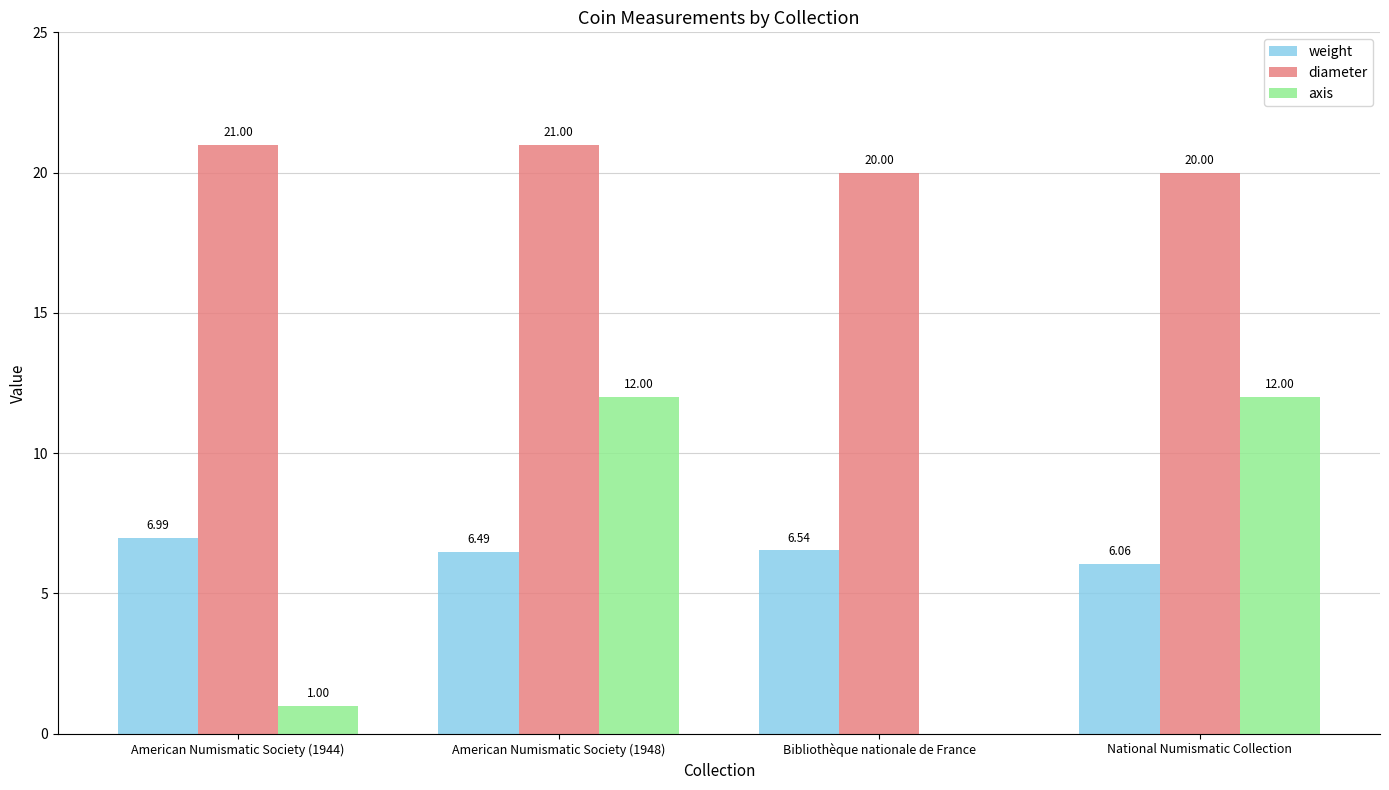

What is the total value across all series at Bibliothèque nationale de France?

26.5